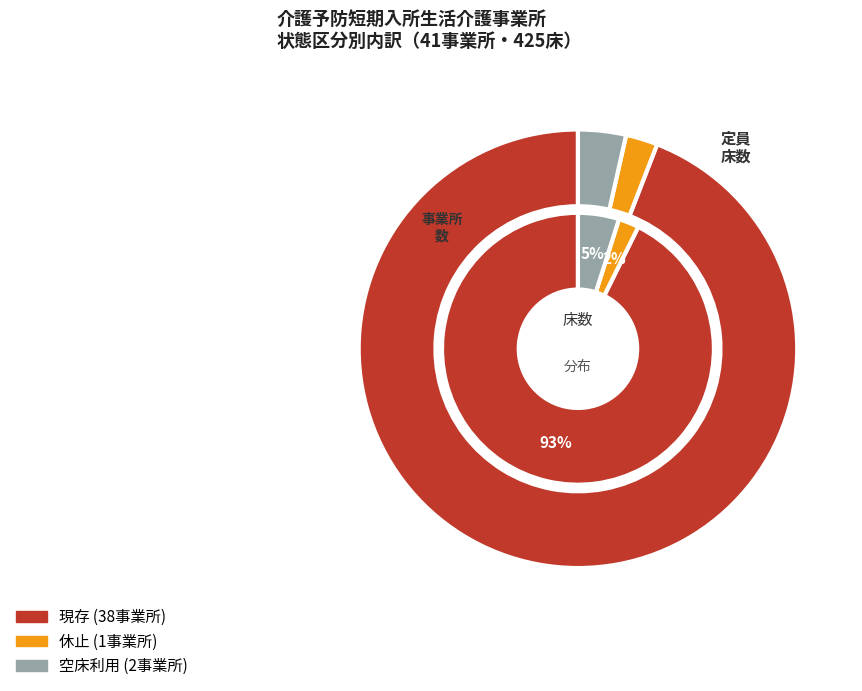

Which slice represents more than half of the pie?

現存